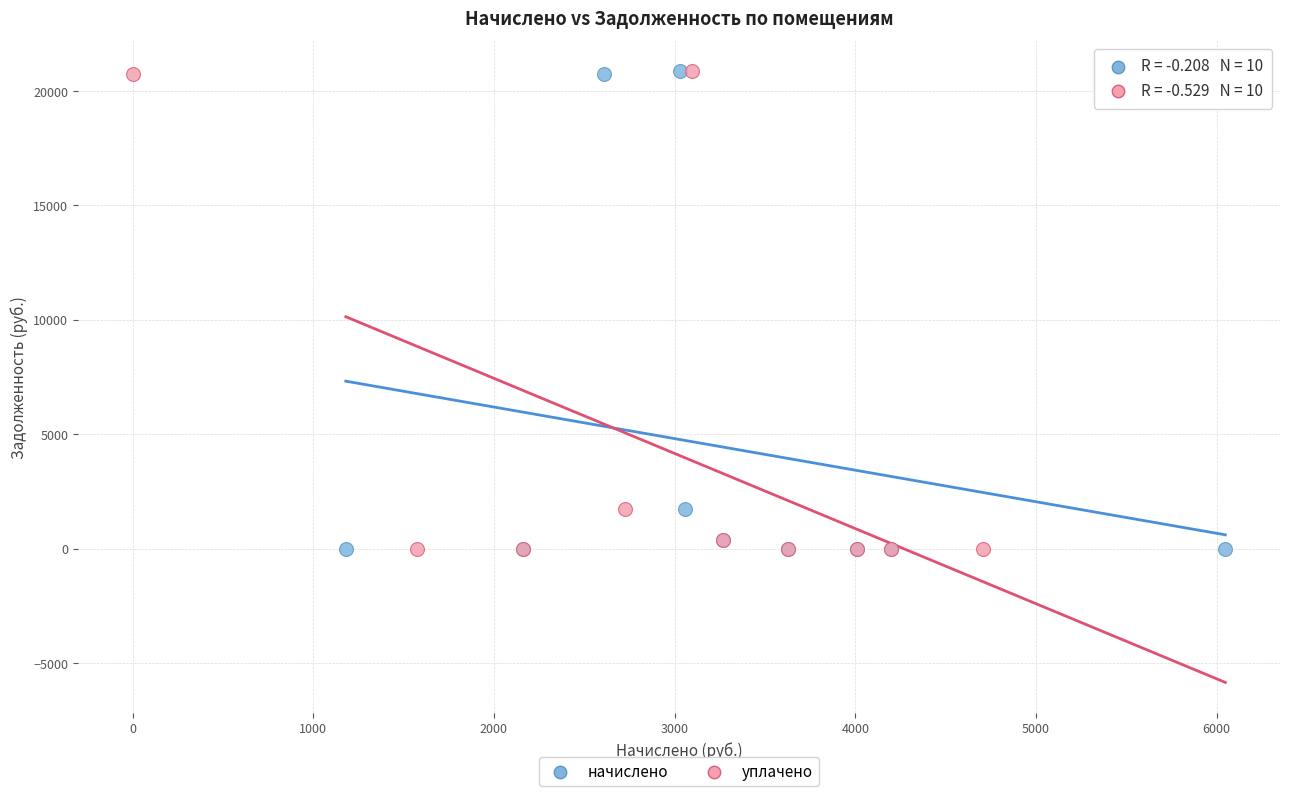

What are all the series names shown in the legend?

начислено, уплачено